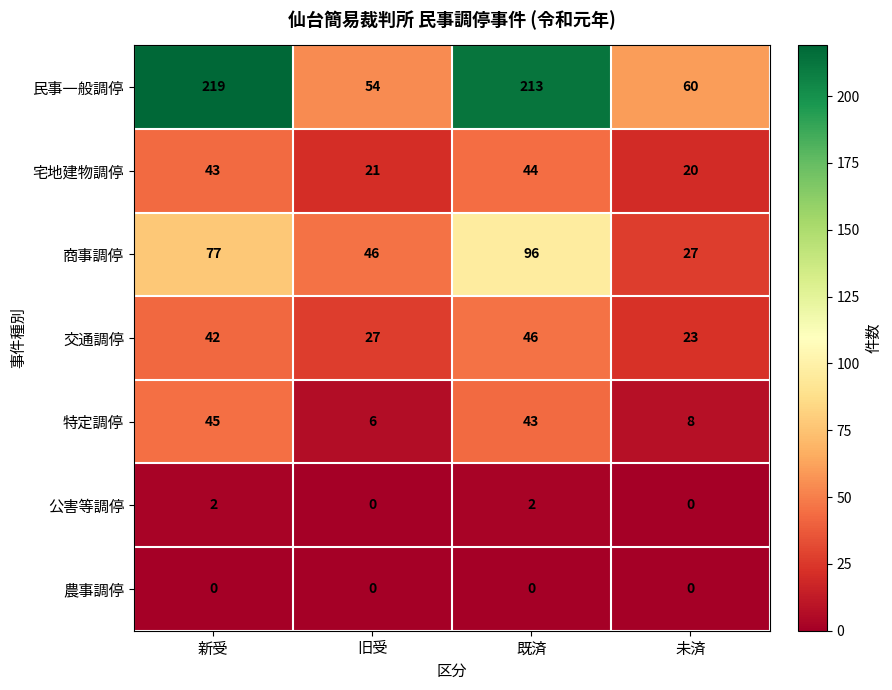

At which label does 民事一般調停 reach its minimum?

旧受